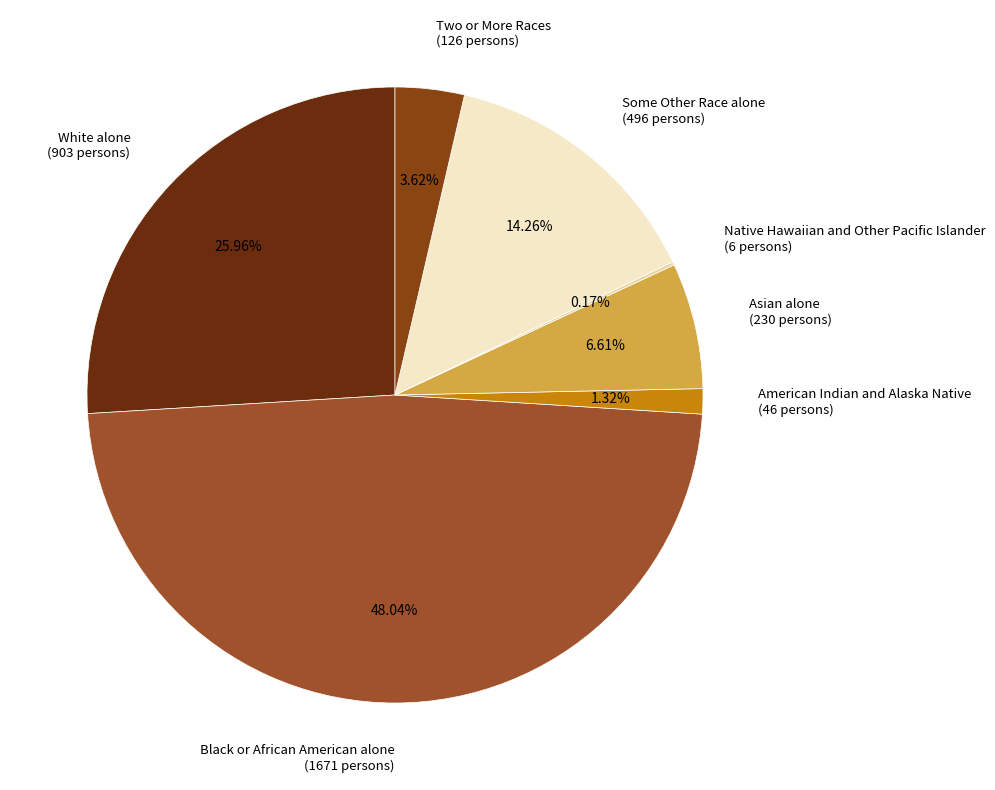

To the nearest percent, what percentage of the pie is Two or More Races?

4%